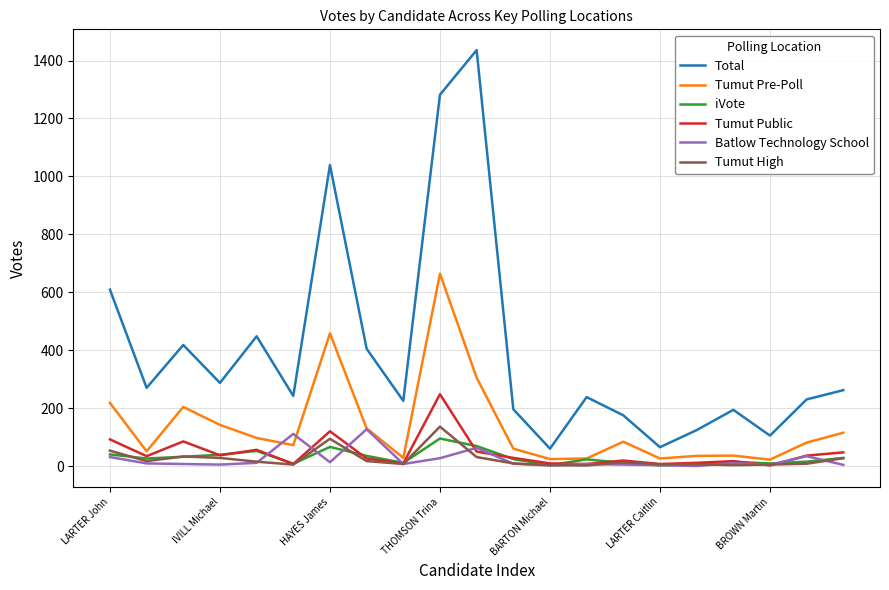

What is the maximum value for Tumut High?

136